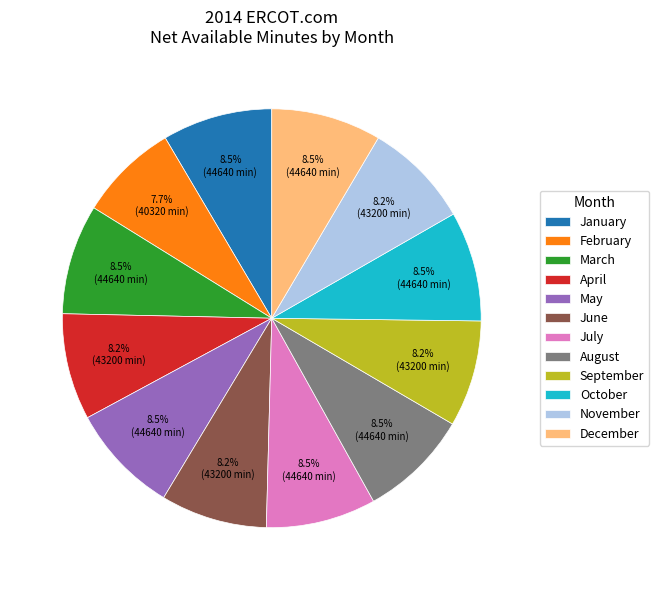

What is the smallest slice in the pie chart?

February